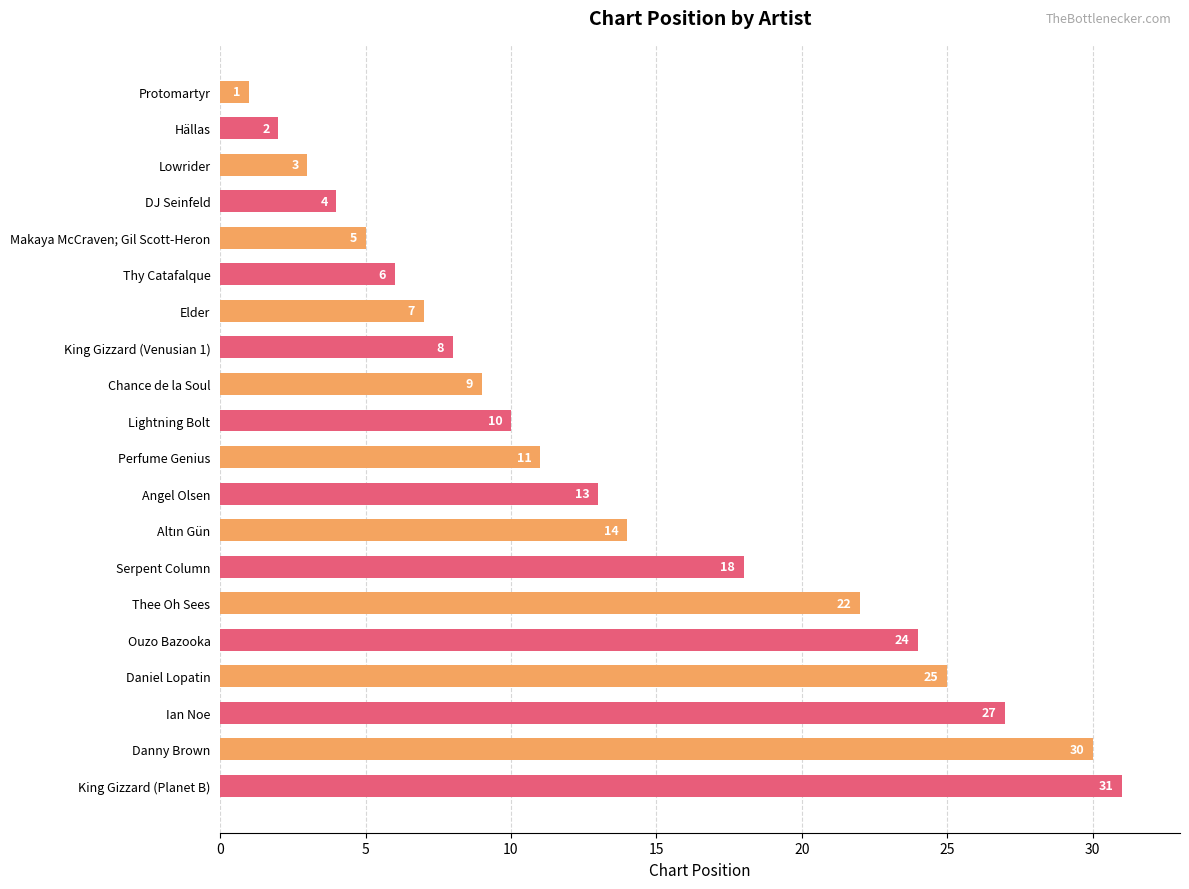

What is the label of the 12th bar from the top?

Angel Olsen